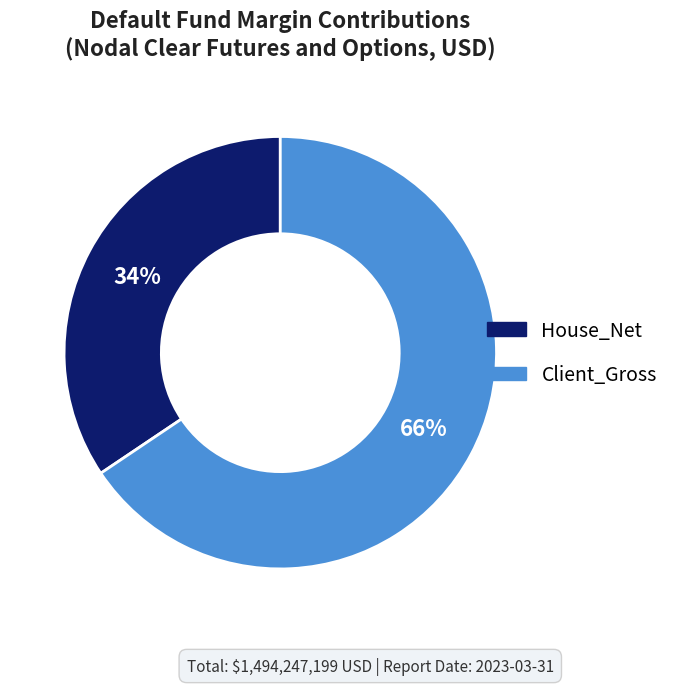

Which slice represents more than half of the pie?

Client_Gross